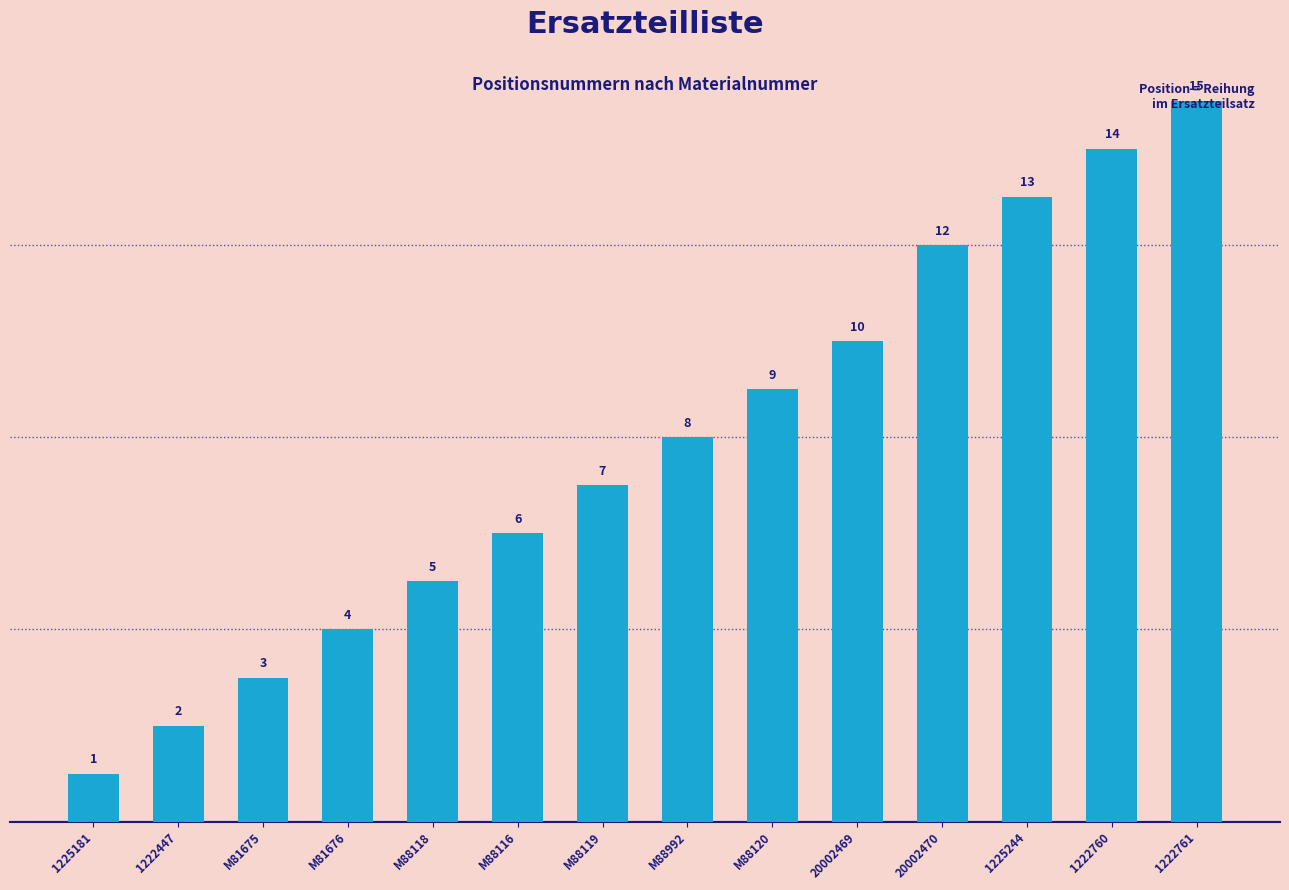

The chart shows a value of 3 at M81675. True or false?

True